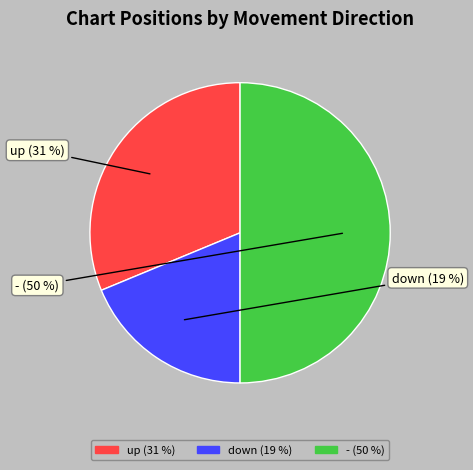

Is up the majority of the pie?

No